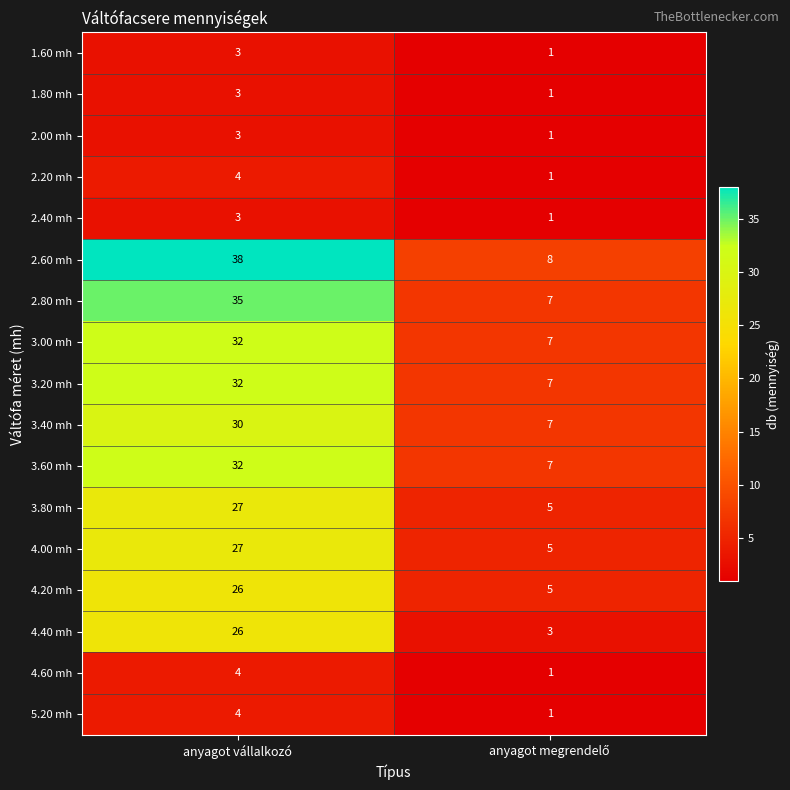

What is the sum of all 2.40 mh values?

4